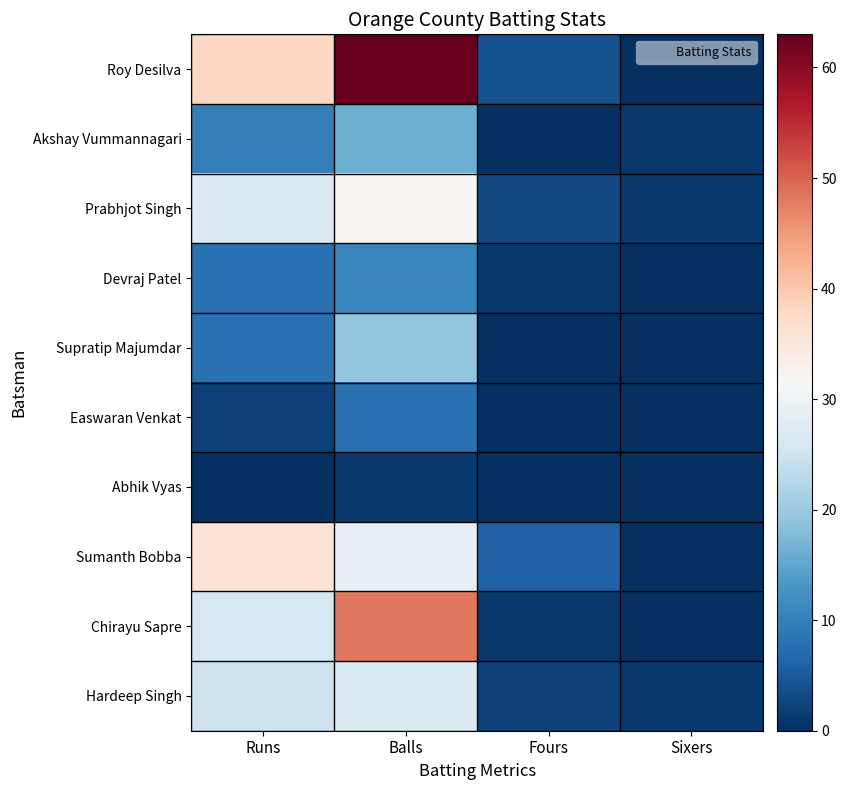

Which series has the widest spread of values?

Roy Desilva